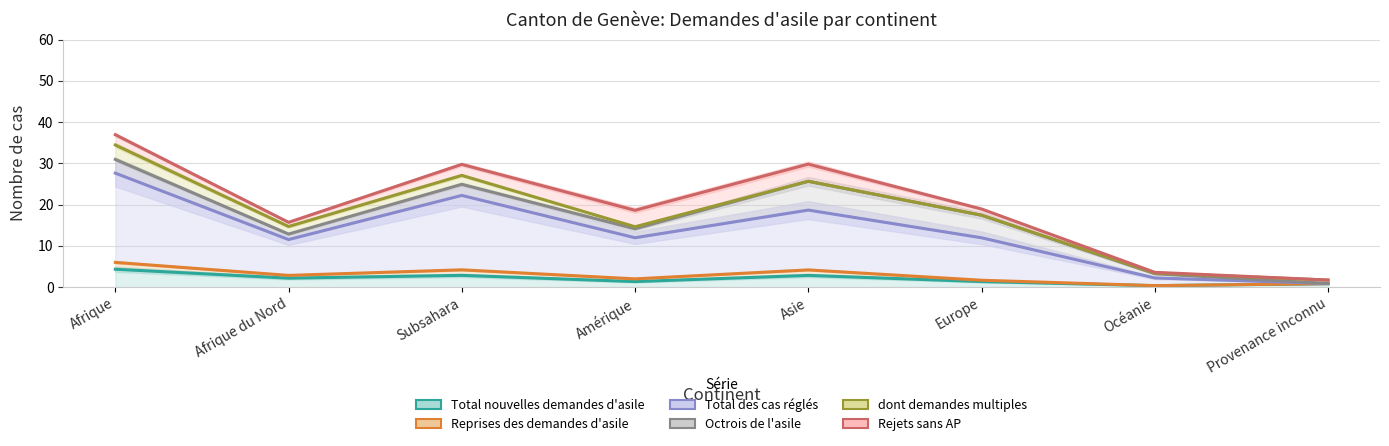

What is the difference between the maximum and minimum values in the Rejets sans AP series?

35.2